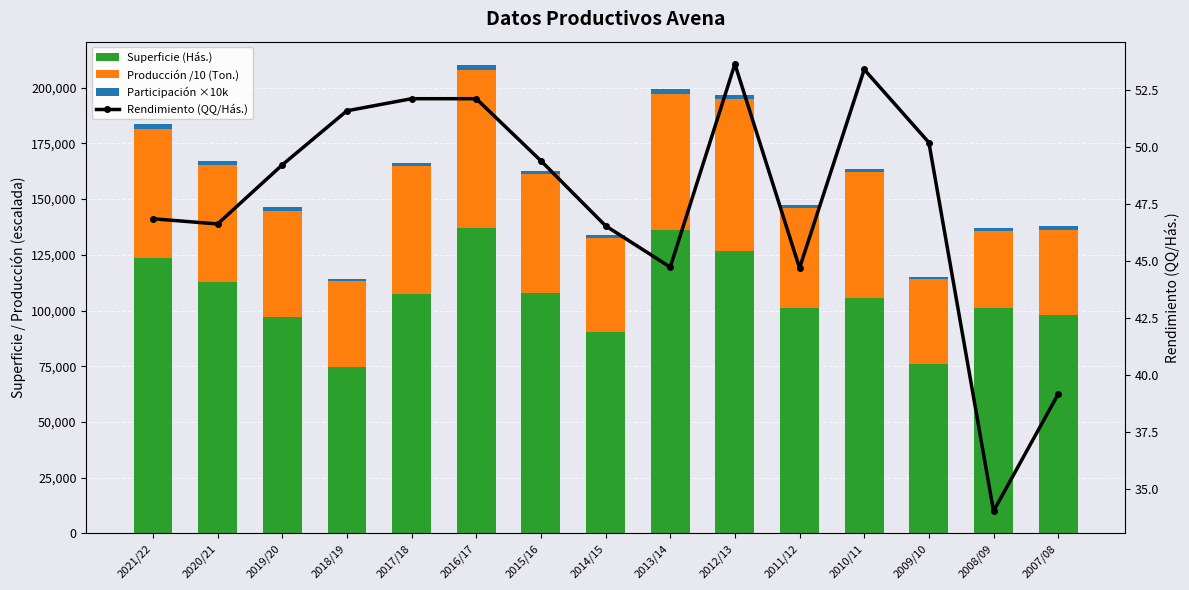

What is the difference between the Rendimiento (QQ/Hás.) values at 2021/22 and 2020/21?

0.2